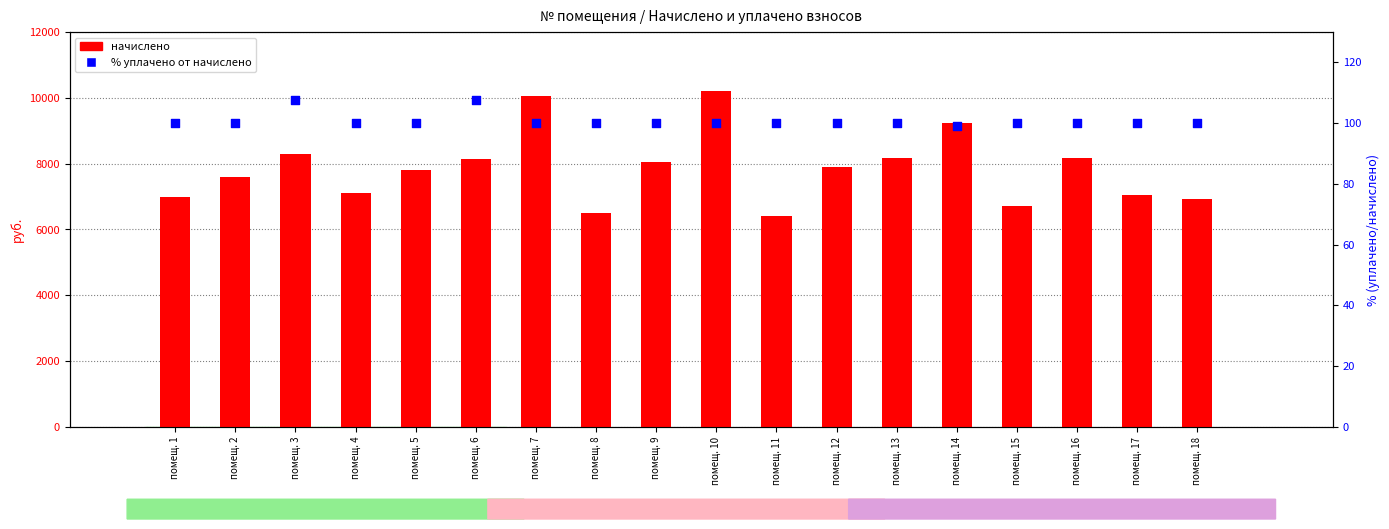

At which category is the sum across all series the highest?

помещ. 10